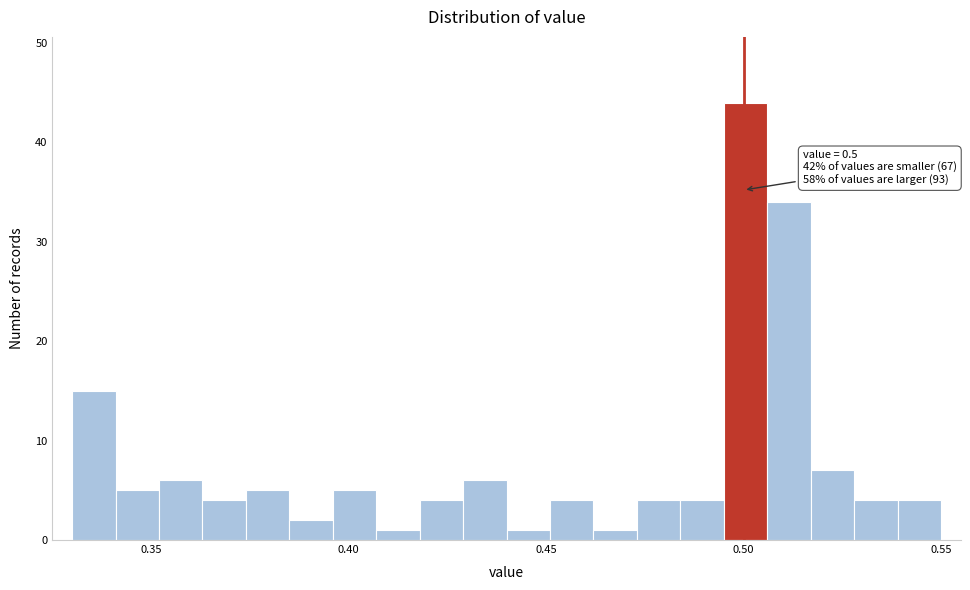

Read against the x-axis, roughly where is the centre of the tallest bar?

0.500